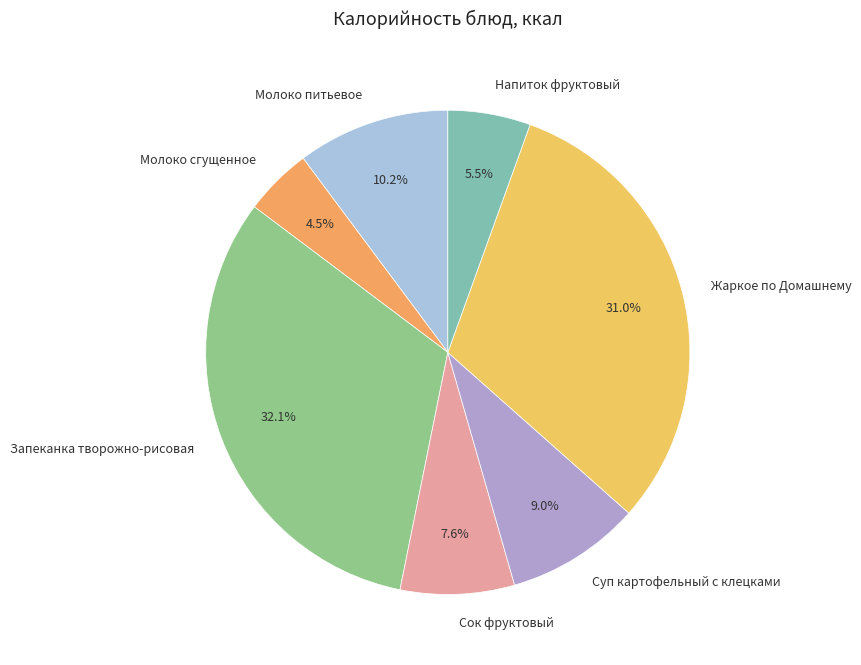

To the nearest percent, what is the combined percentage of Запеканка творожно-рисовая and Напиток фруктовый?

38%